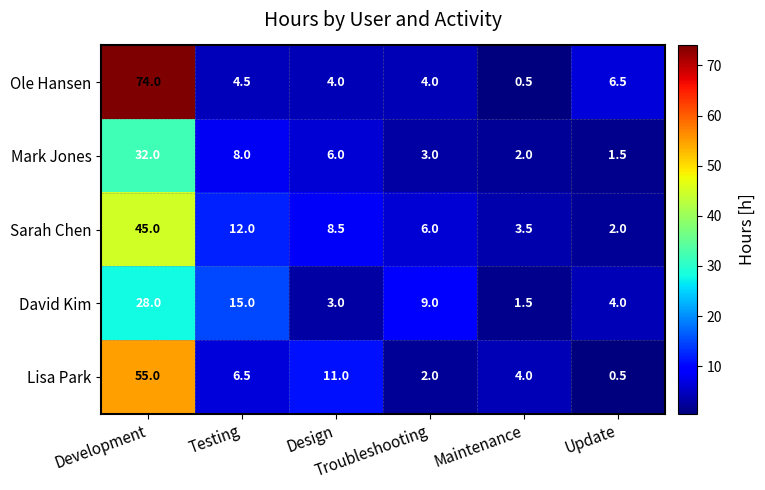

What is the sum of all David Kim values?

60.5